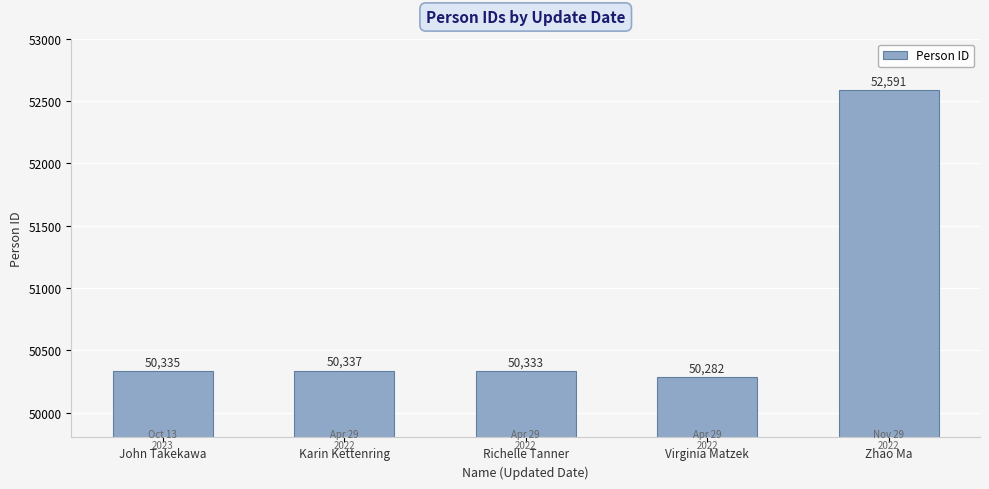

List the labels in order of value, smallest first.

Virginia Matzek, Richelle Tanner, John Takekawa, Karin Kettenring, Zhao Ma